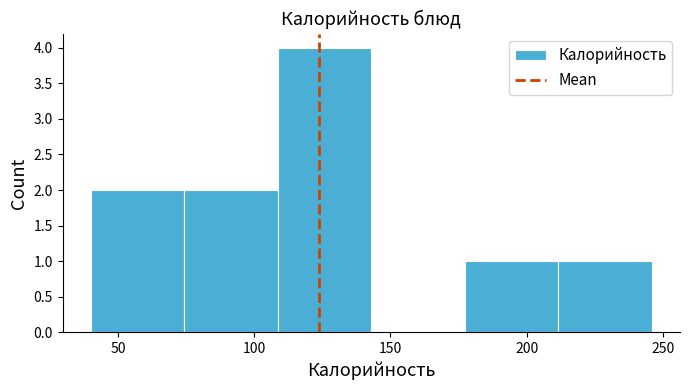

Which range on the x-axis has the tallest bar?

110 to 145